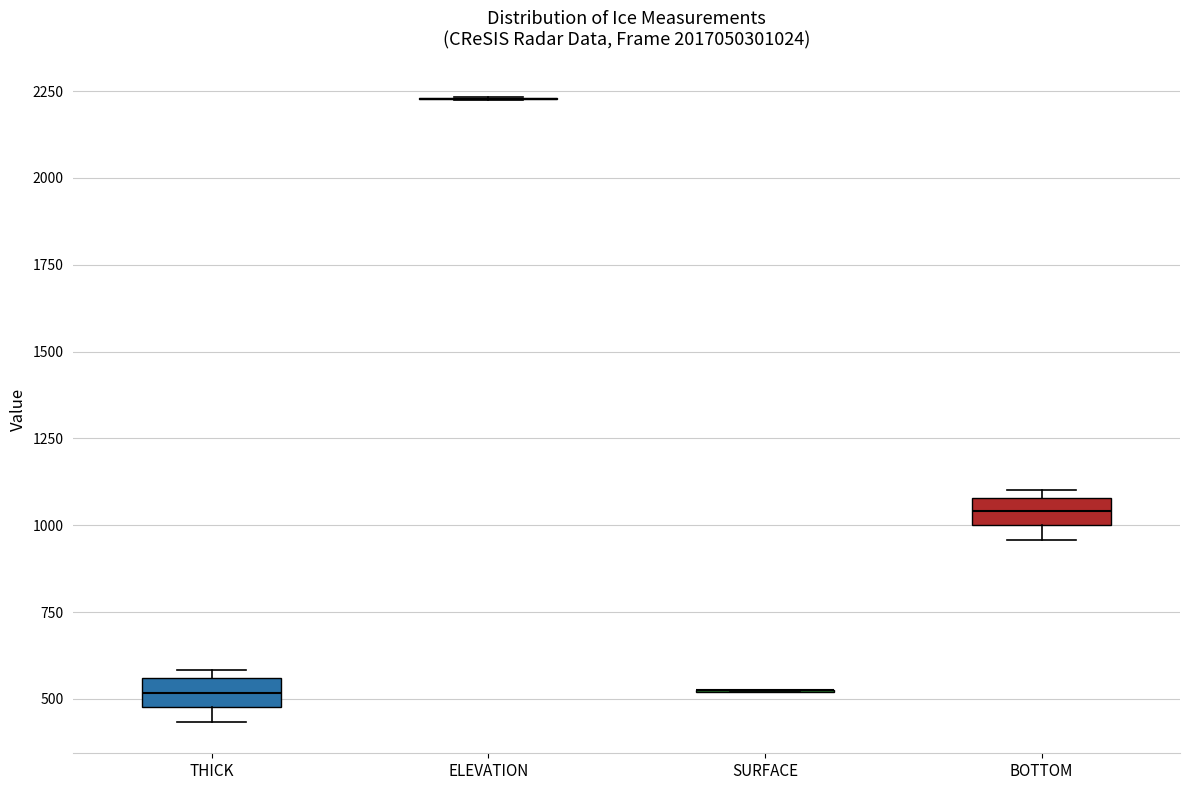

Reading left to right, read every box against the y-axis: the position of its median line, the range the box covers, and the ends of its whiskers. The values are not printed on the chart, so give them approximately, as read against the axis.

THICK: median 500 (inside the box), box 500 to 550, whiskers 450 to 600
ELEVATION: box collapsed to a line at 2250, whiskers 2200 to 2250
SURFACE: box collapsed to a line at 500, whiskers 500 to 500
BOTTOM: median 1050, box 1000 to 1100, whiskers 950 to 1100 (just above the box's upper edge)